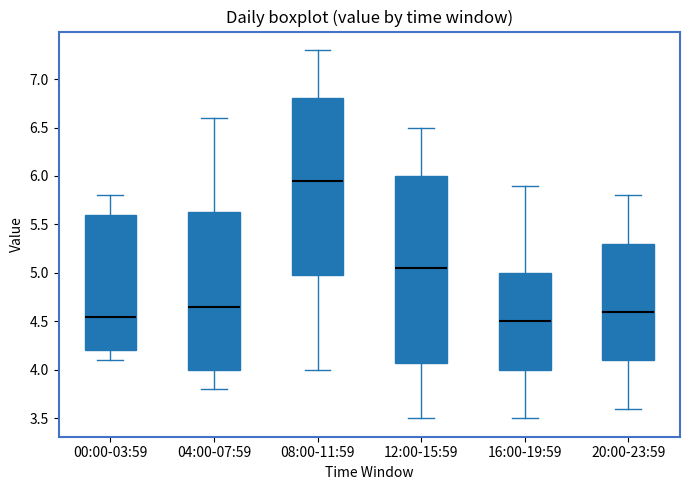

Reading left to right, read every box against the y-axis: the position of its median line, the range the box covers, and the ends of its whiskers. The values are not printed on the chart, so give them approximately, as read against the axis.

00:00-03:59: median 4.55, box 4.20 to 5.60, whiskers 4.10 to 5.80
04:00-07:59: median 4.65, box 4.00 to 5.65, whiskers 3.80 to 6.60
08:00-11:59: median 5.95, box 5.00 to 6.80, whiskers 4.00 to 7.30
12:00-15:59: median 5.05, box 4.10 to 6.00, whiskers 3.50 to 6.50
16:00-19:59: median 4.50, box 4.00 to 5.00, whiskers 3.50 to 5.90
20:00-23:59: median 4.60, box 4.10 to 5.30, whiskers 3.60 to 5.80